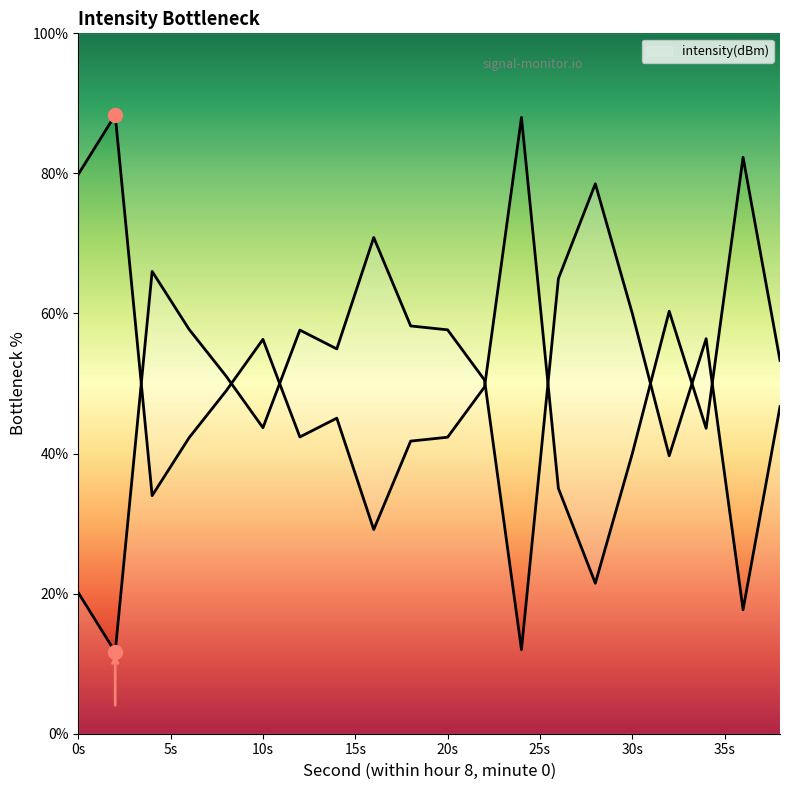

Reading left to right, what are all the values shown in this chart?

20.1	11.7	66.0	57.7	51.1	43.7	57.6	54.9	70.9	58.2	57.7	50.5	12.0	65.0	78.5	60.0	39.7	56.4	17.7	46.7